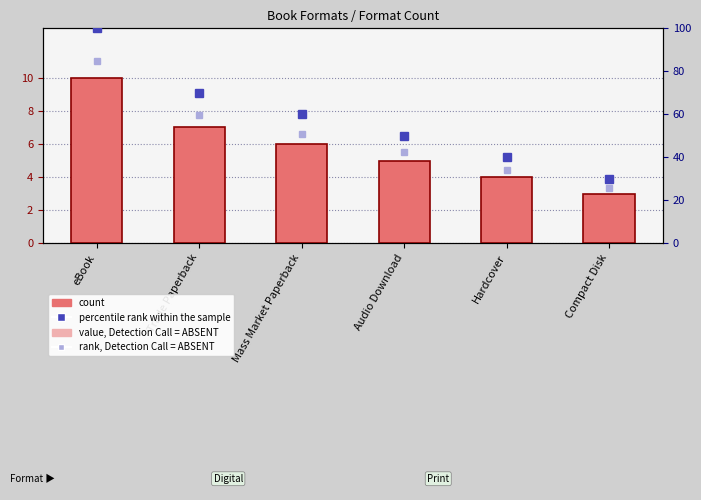

Where does the data first go above 6?

eBook